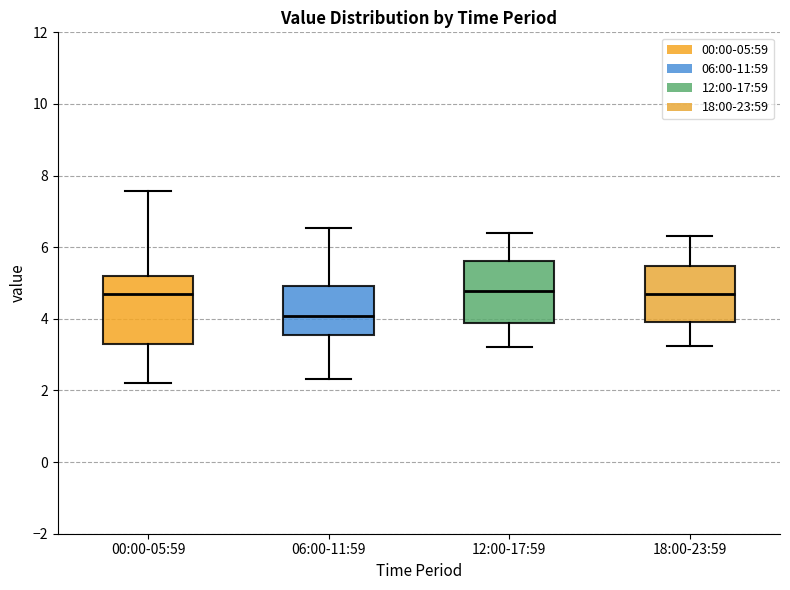

Which box has the lowest median line?

06:00-11:59